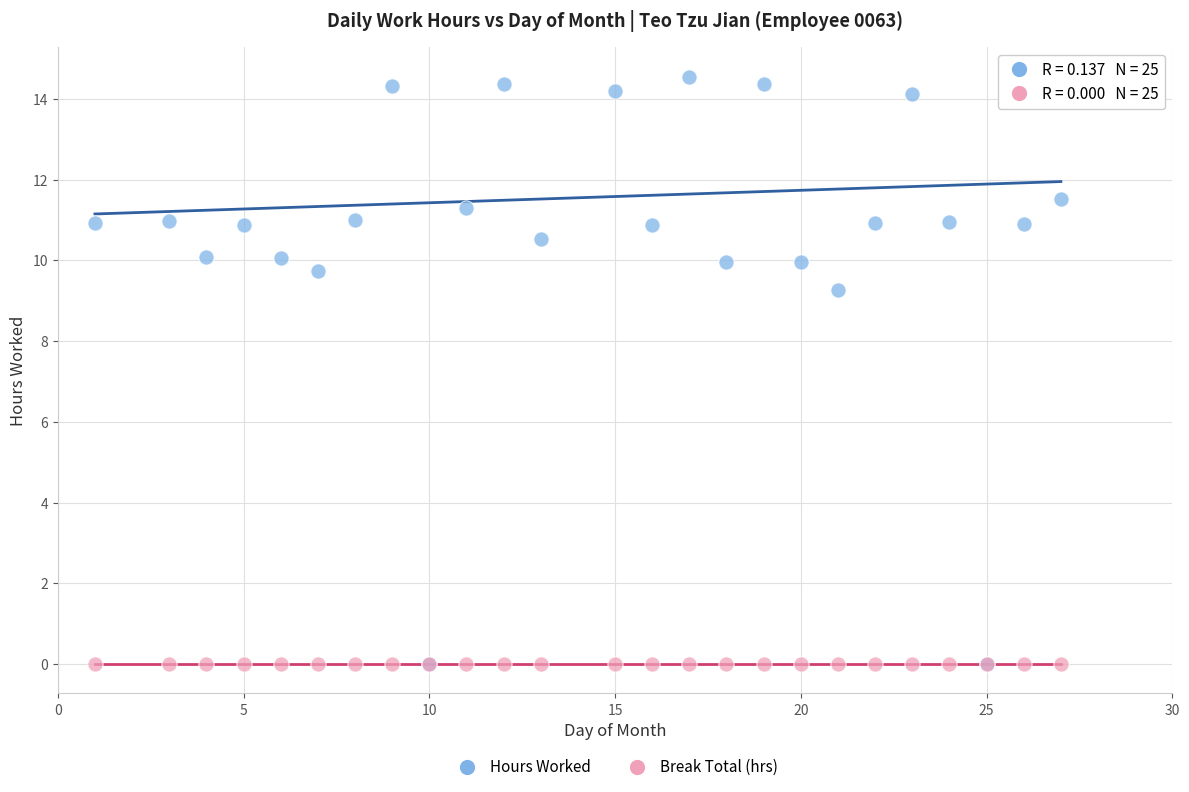

Across all series, what Y value is closest to 7?

9.3